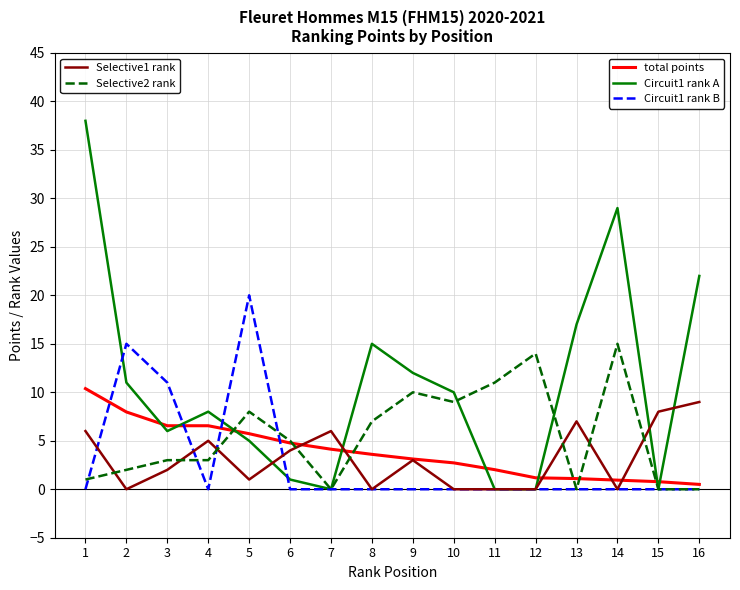

How many distinct data groups are displayed?

5